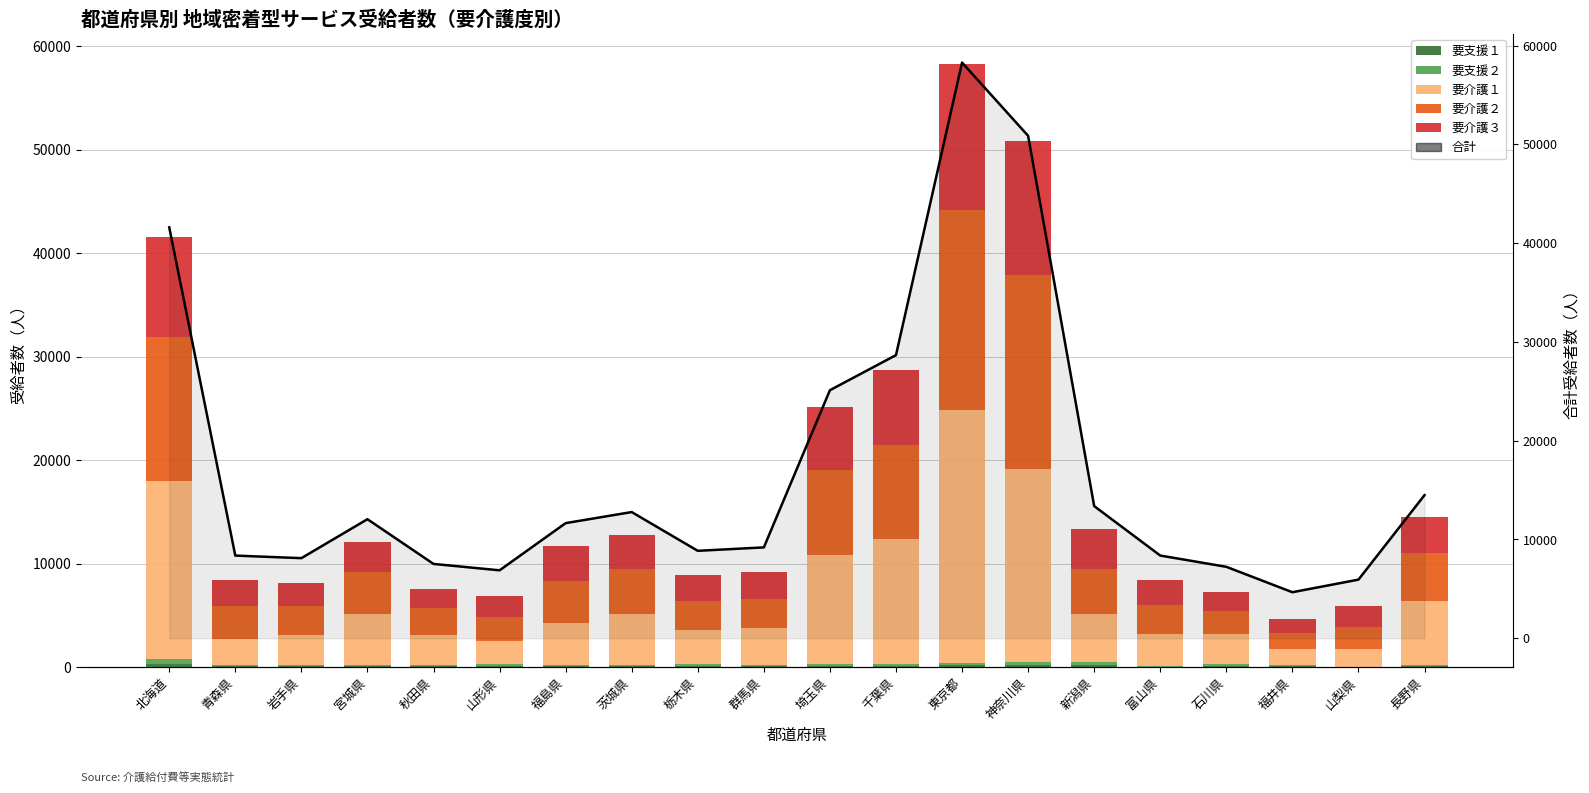

Which series has the widest spread of values?

合計